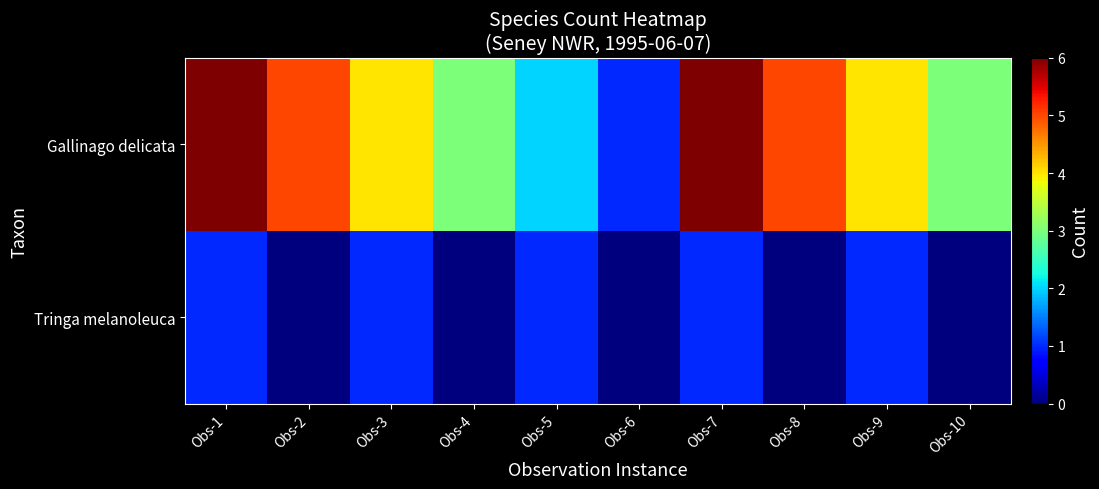

List the series in order of their peak value, highest first.

Gallinago delicata, Tringa melanoleuca